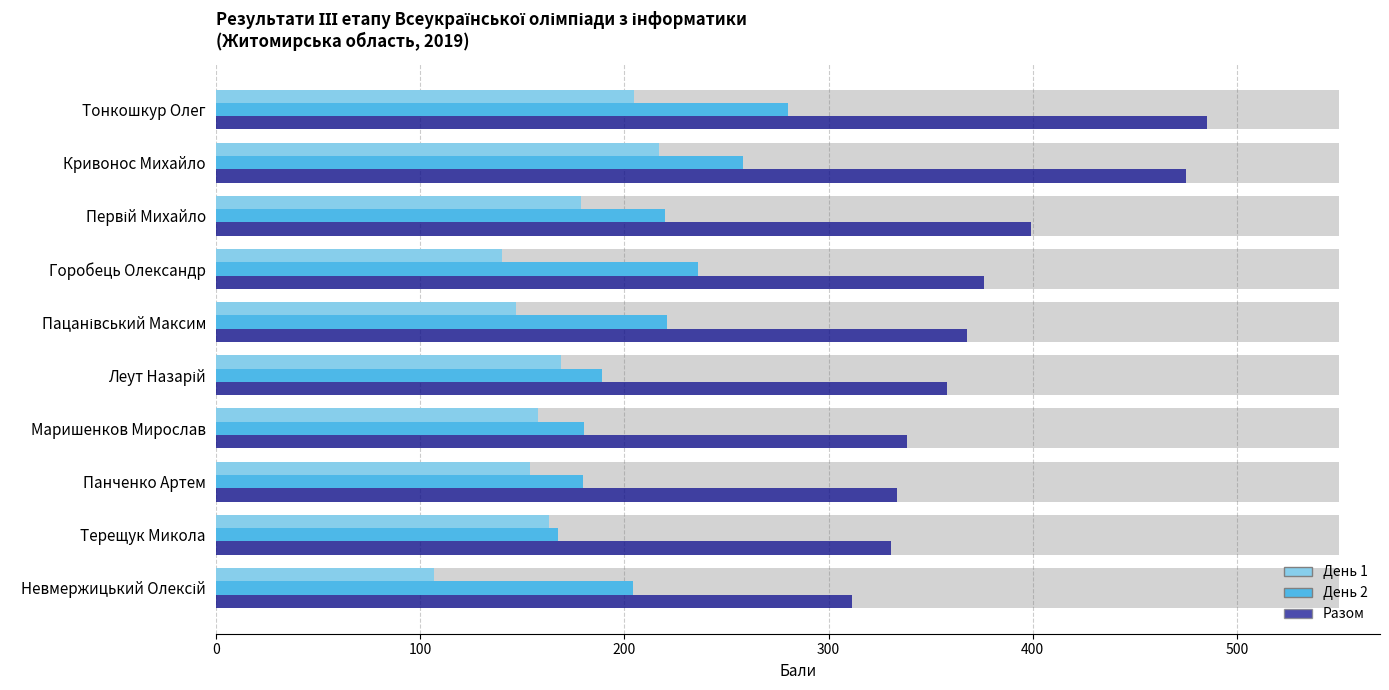

What is the maximum value shown in the chart?

485.1